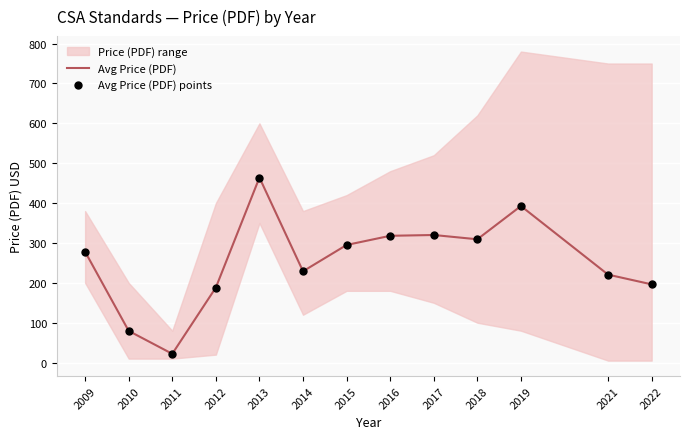

At how many categories does at least one series exceed 132?

11